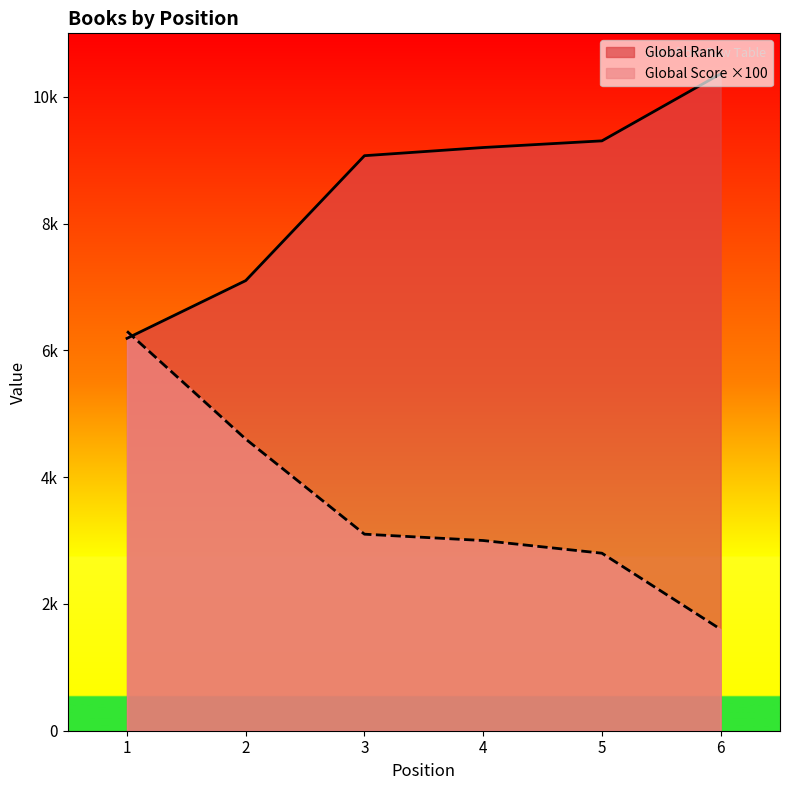

At which label is Global Rank closest to 8275?

3